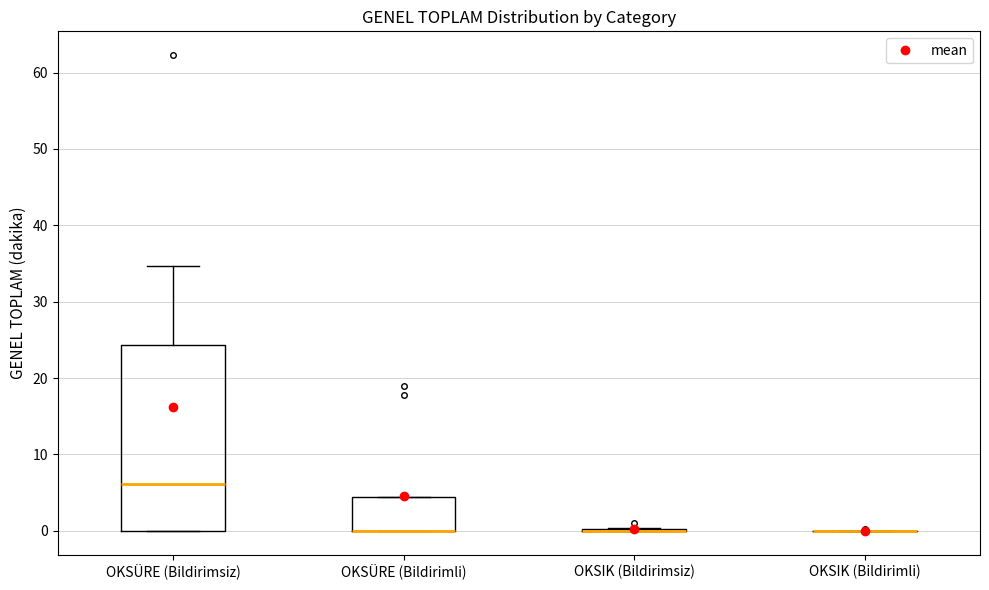

Which box is the tallest, from its lower edge to its upper edge?

OKSÜRE (Bildirimsiz)